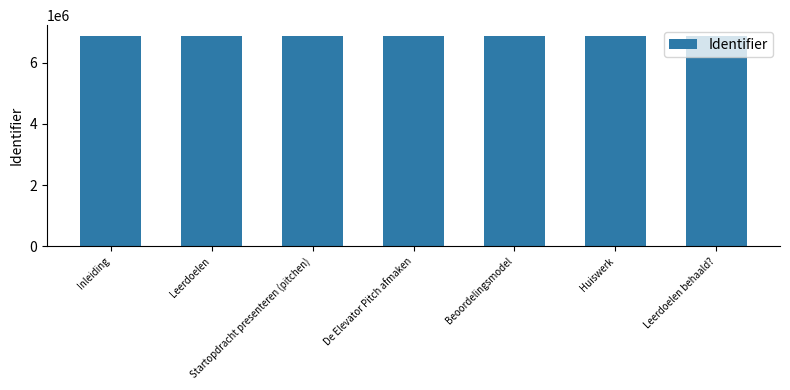

What is the ratio of the value at De Elevator Pitch afmaken to the value at Leerdoelen behaald??

1.0